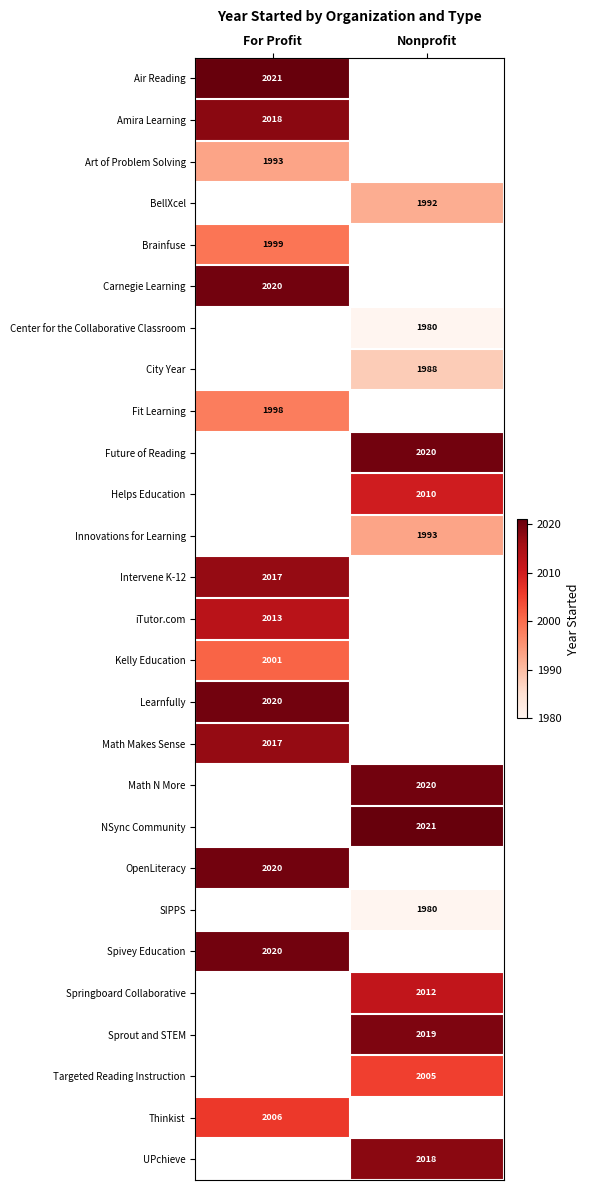

Is it true that Center for the Collaborative Classroom equals 1980 at Nonprofit?

True